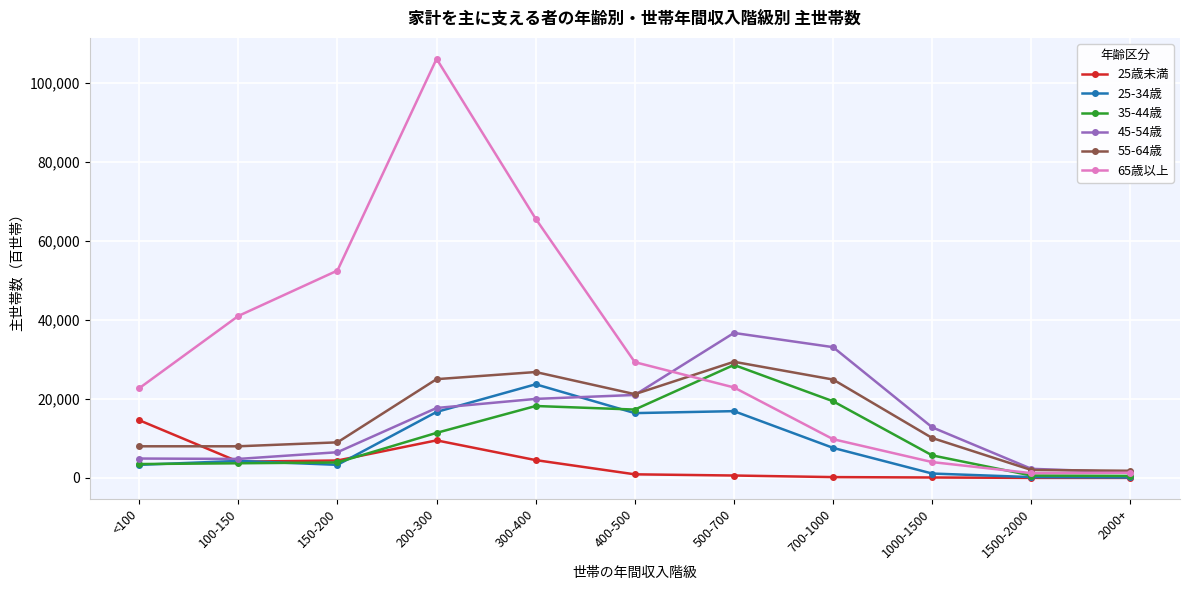

The value of 65歳以上 at <100 is 22700. True or false?

True